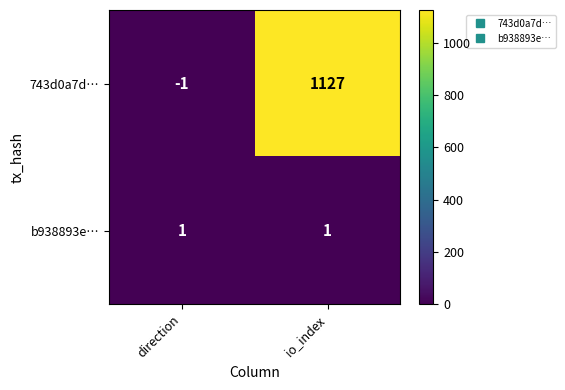

At how many categories does at least one series exceed 297?

1